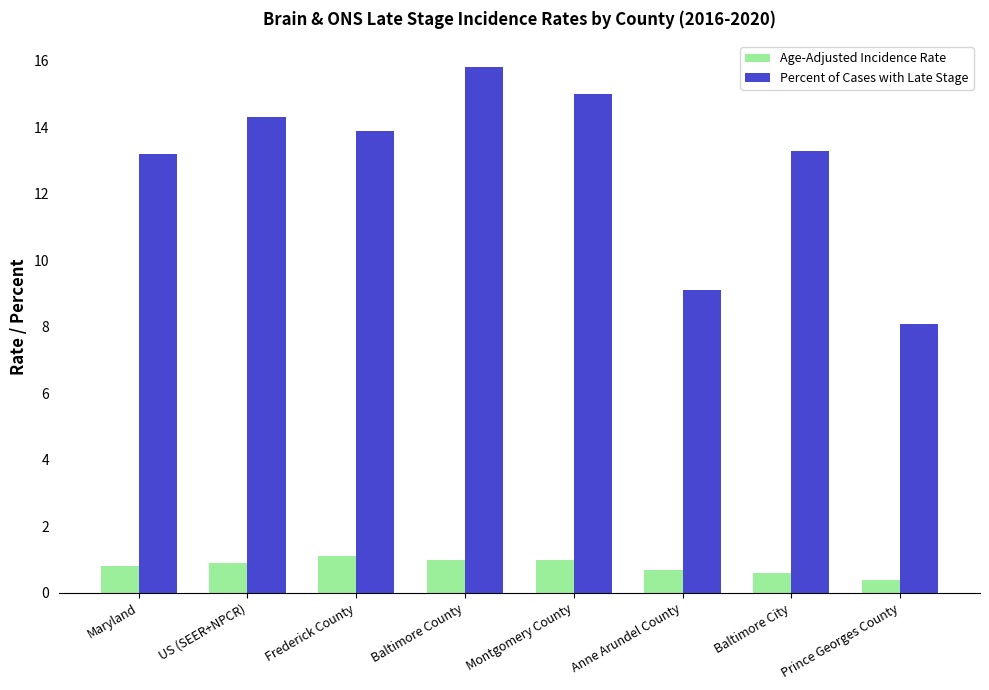

How many bars are there in each group?

2